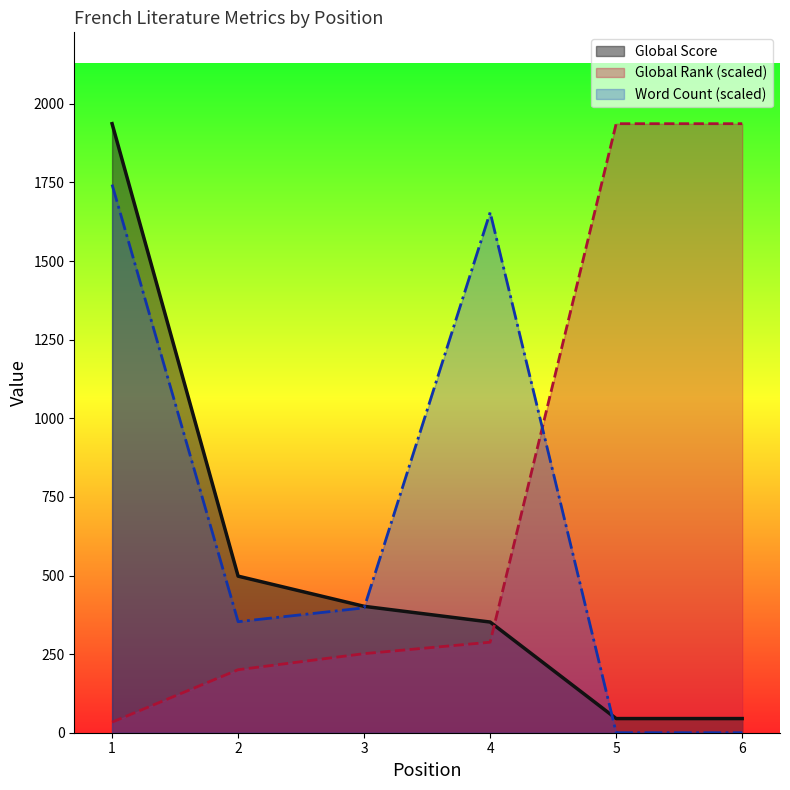

What is the difference between the second highest and minimum values in the Word Count series?

1655.0